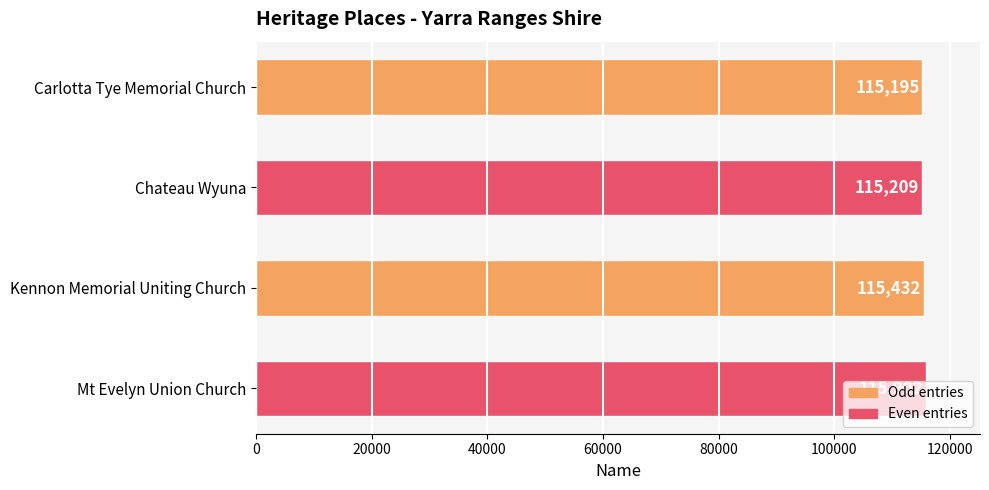

What is the label of the 1st bar from the bottom?

Mt Evelyn Union Church